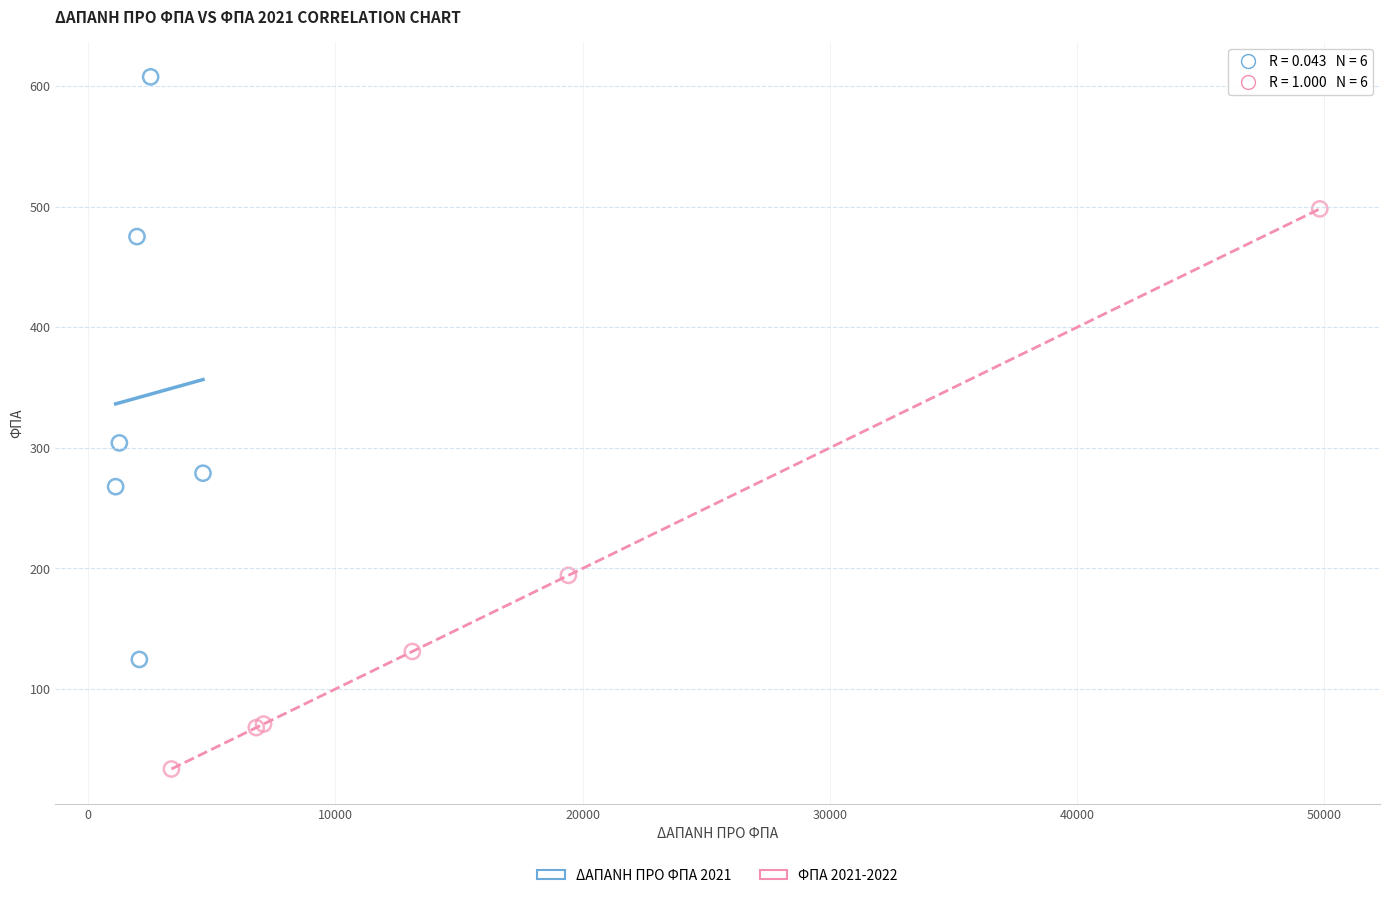

Which series contains the lowest Y value?

ΦΠΑ 2021-2022